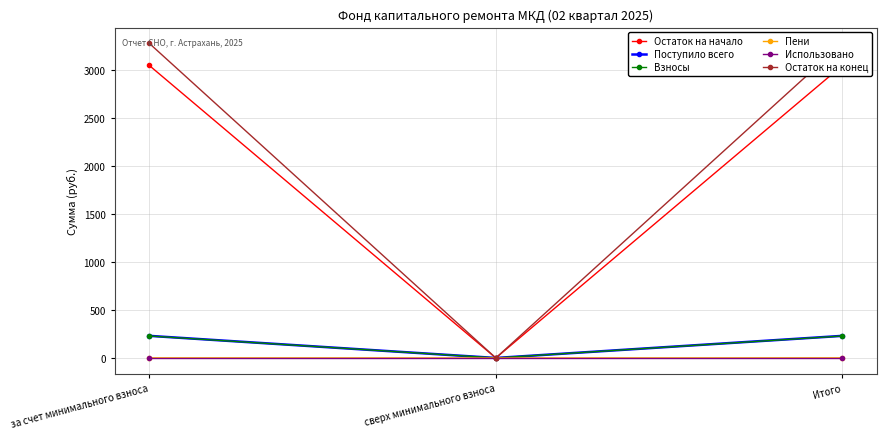

Which series has the largest total across all categories?

Остаток на конец